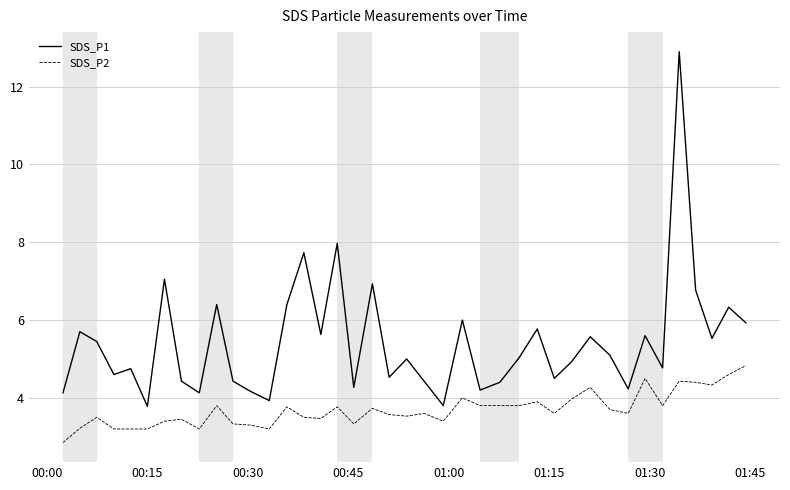

Which series has the largest total across all categories?

SDS_P1